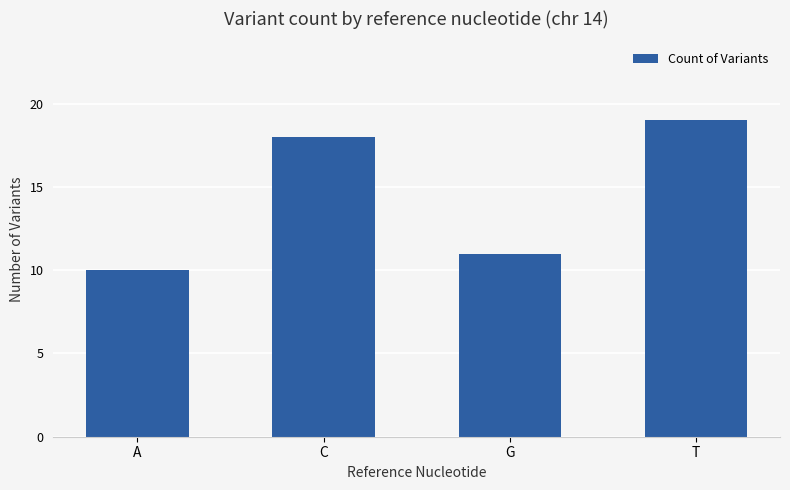

Which has a higher value, C or G?

C